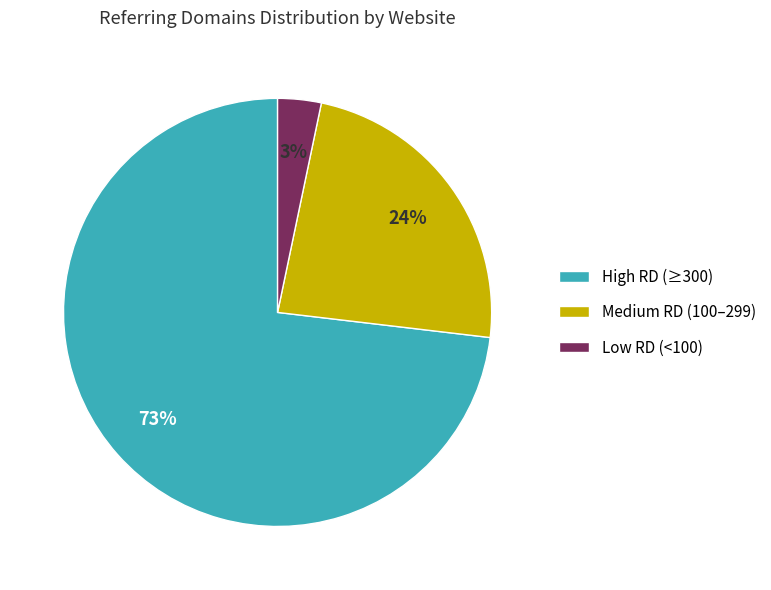

The Medium RD (100–299) slice represents 24% of the pie. True or false?

True